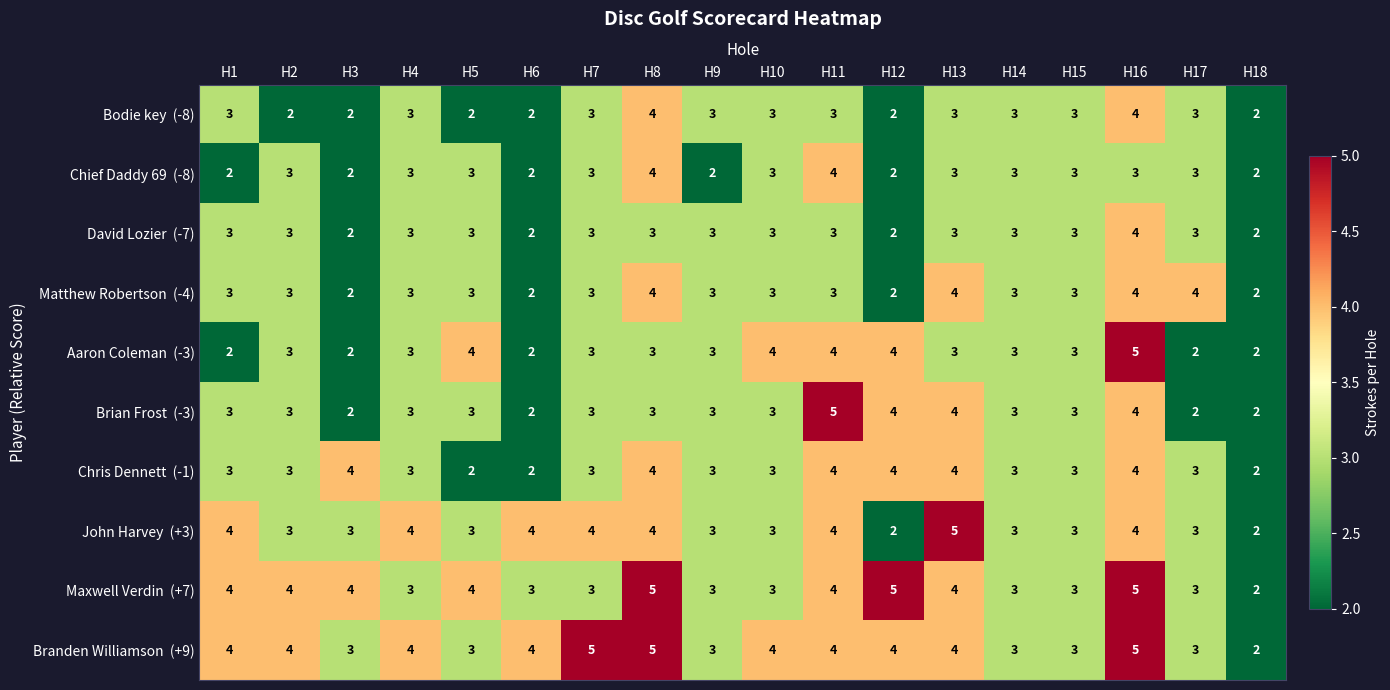

What is the total value across all series at H17?

29